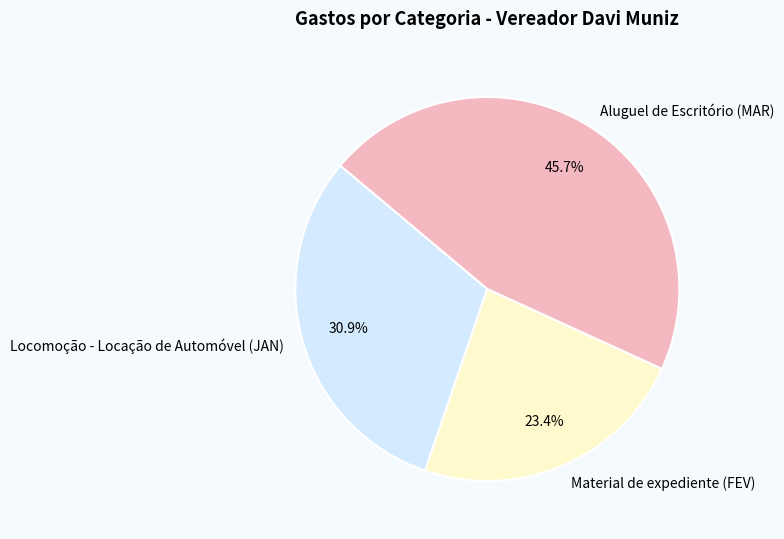

Rank the categories by value from lowest to highest.

Material de expediente (FEV), Locomoção - Locação de Automóvel (JAN), Aluguel de Escritório (MAR)